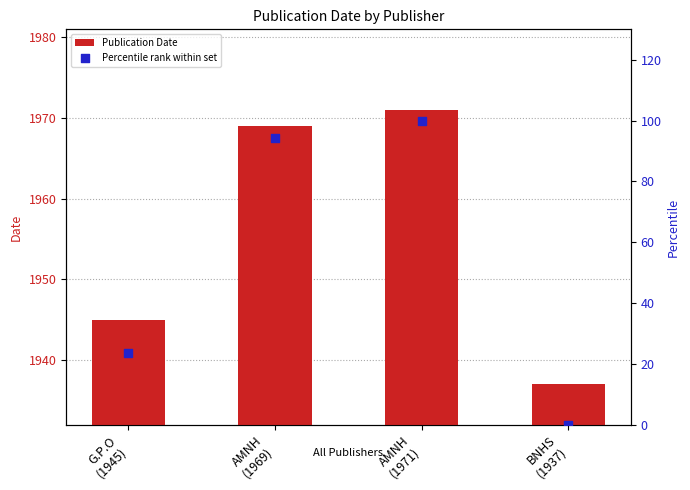

Is the value of Percentile rank within set at BNHS
(1937) greater than the value of Publication Date at AMNH
(1971)?

No